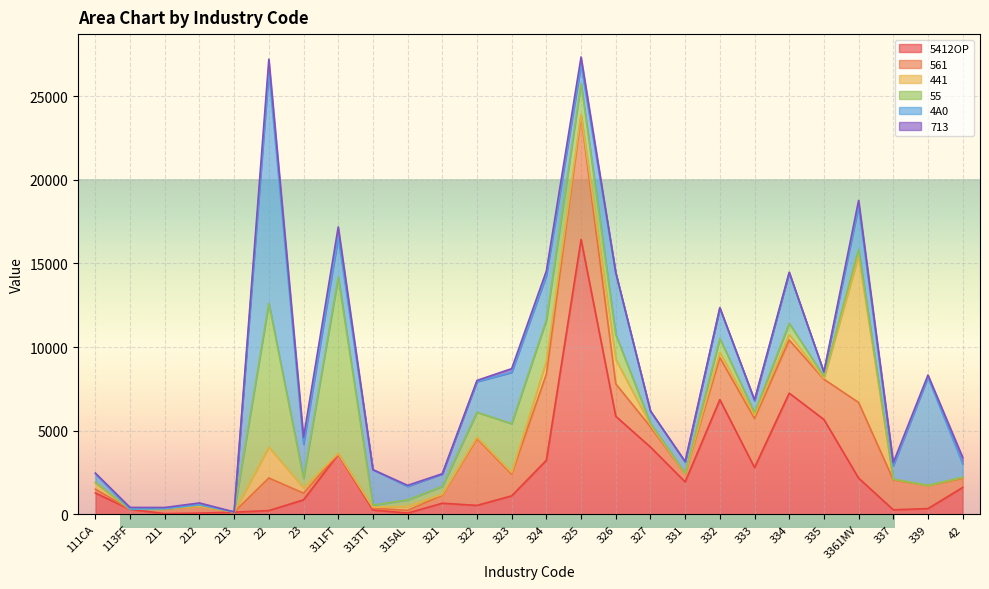

In 713, how many points are lower than both neighbors (excluding endpoints)?

8